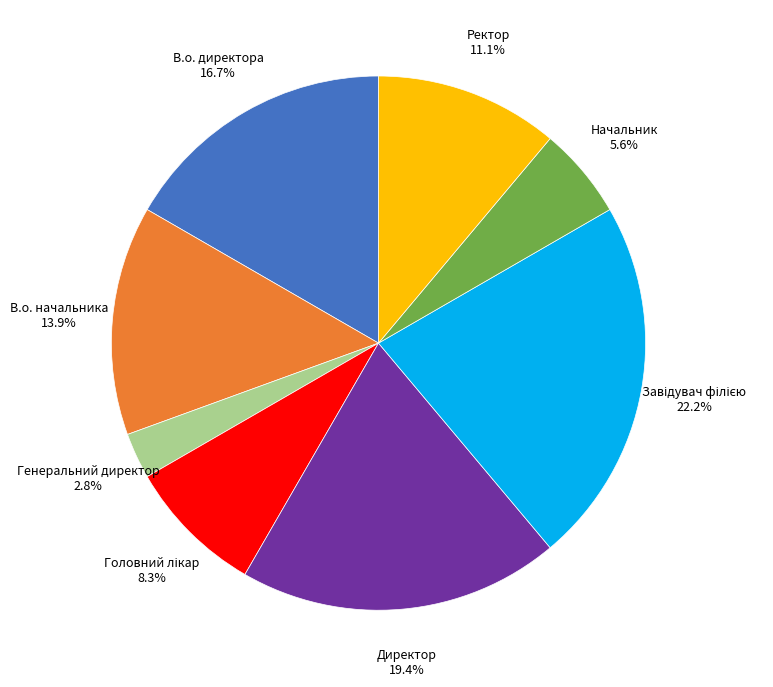

Is it true that В.о. начальника is 14% of the pie?

True